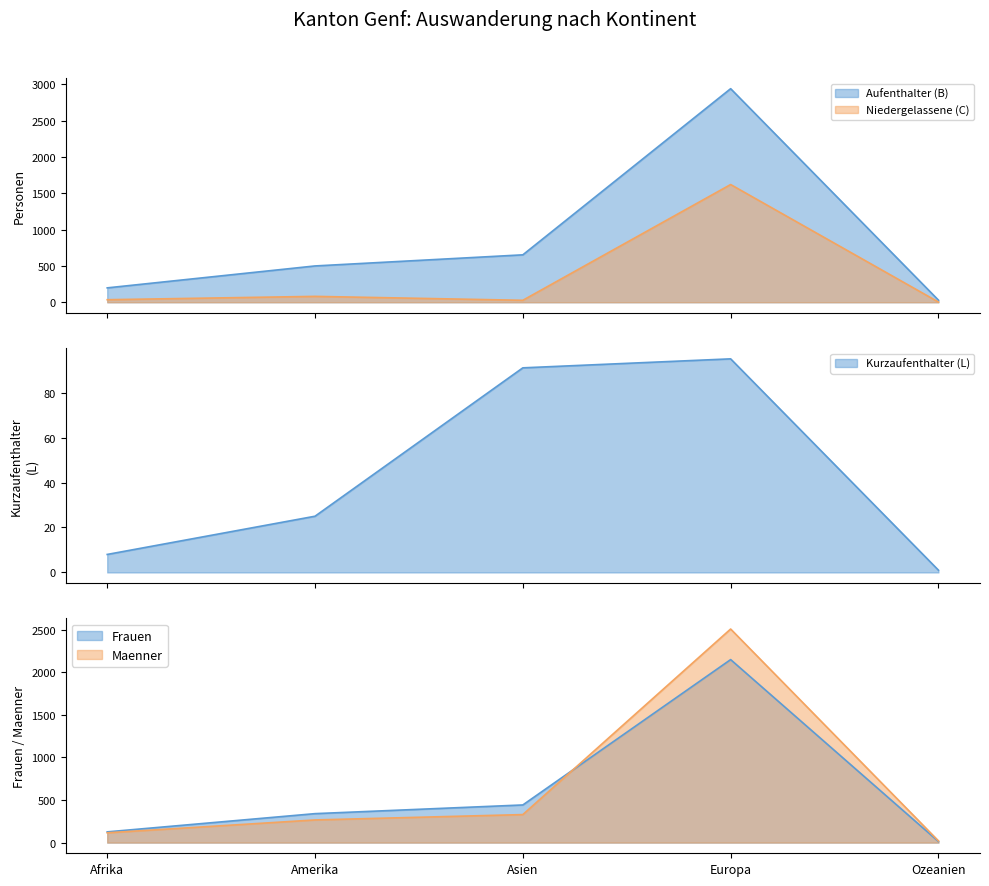

At which label does Frauen Total reach its minimum?

Ozeanien